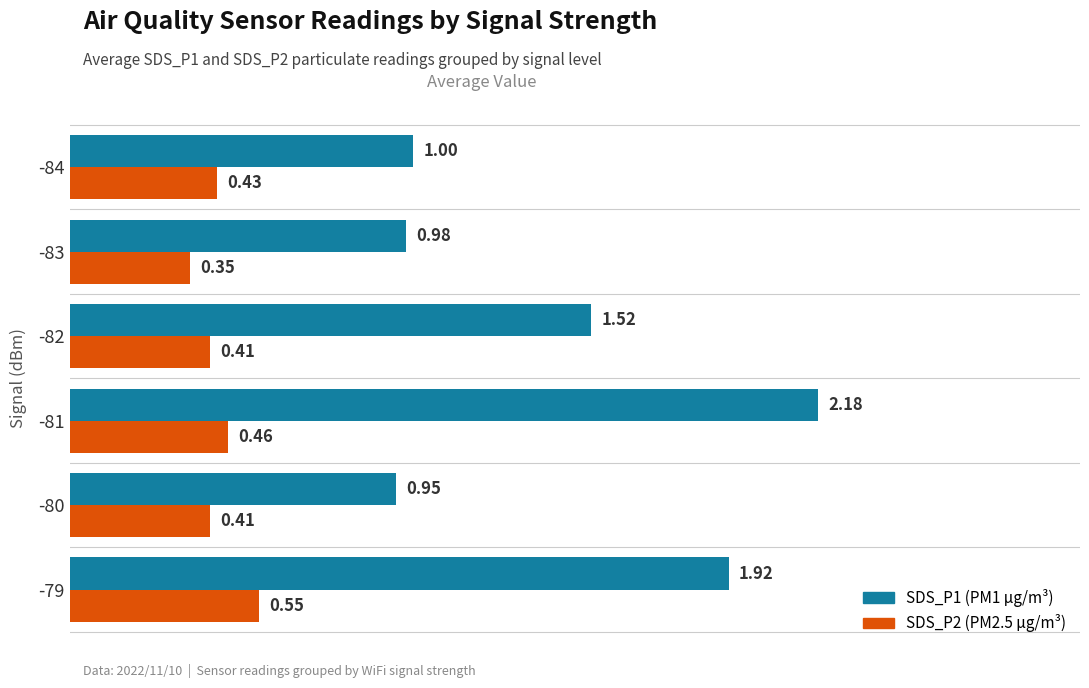

What is the total value across all series at -84?

1.4